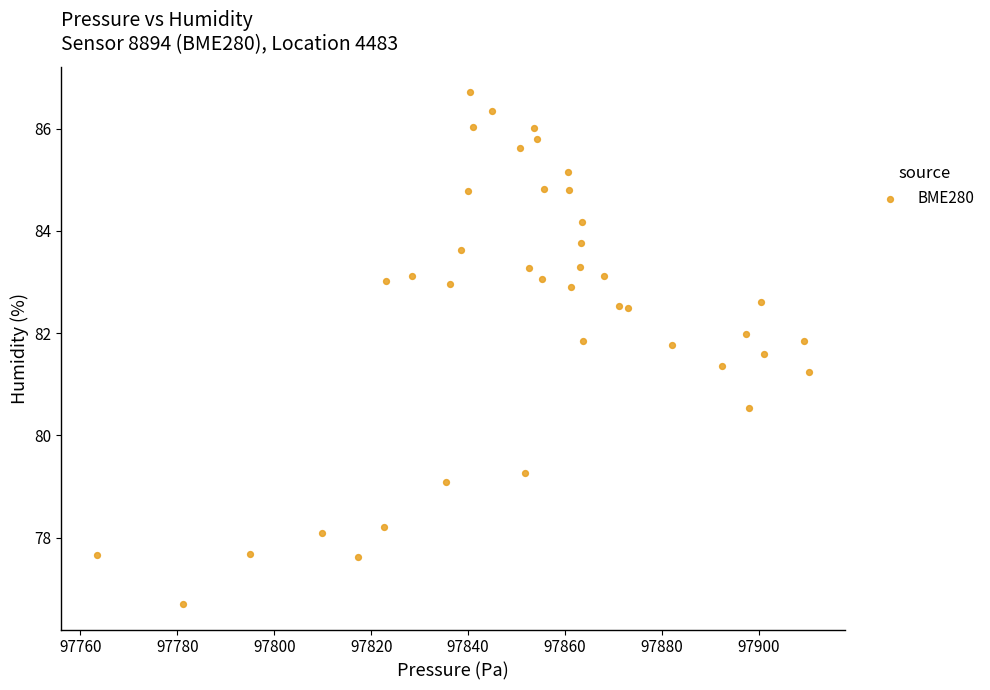

What Y value in the scatter plot is closest to 81?

81.2